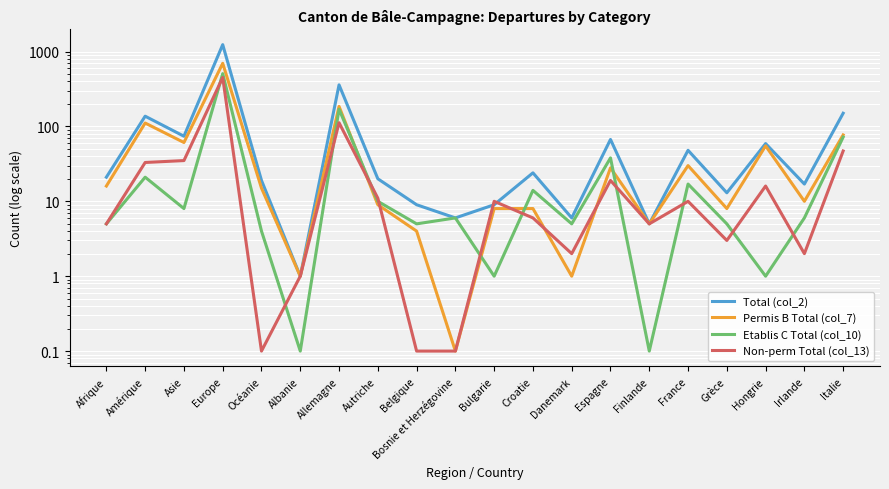

What is the difference between the highest and lowest values at Bulgarie?

9.0